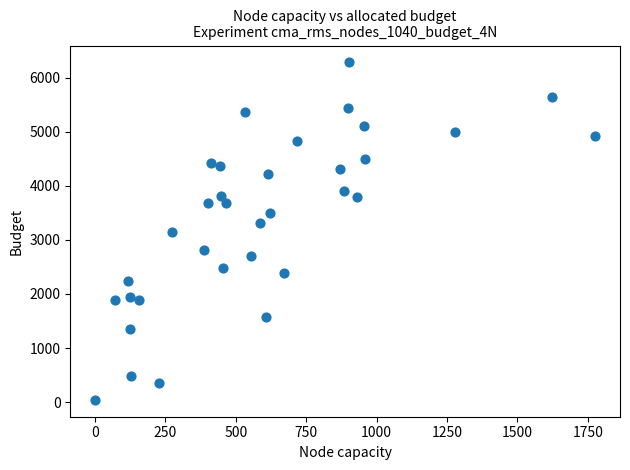

What is the range of Y values (max minus min)?

6240